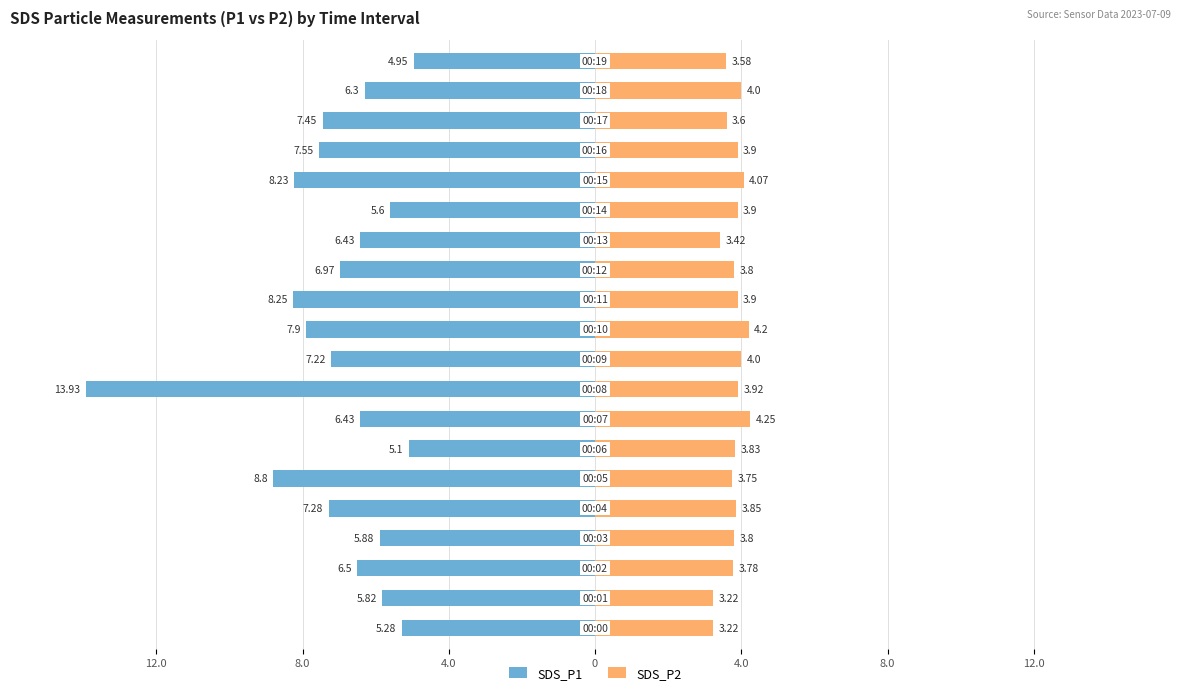

How many categories are shown in the chart?

20